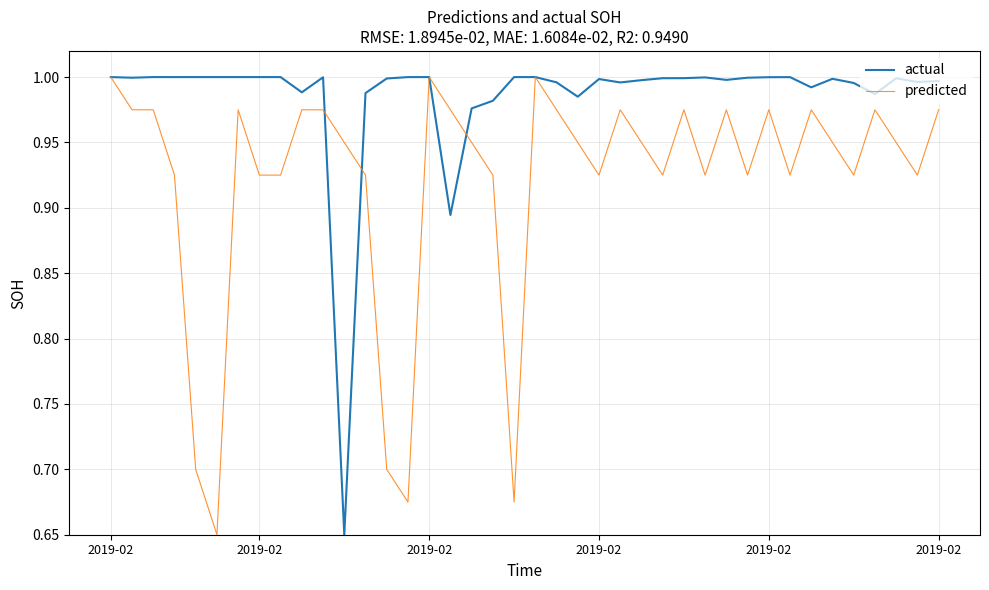

Rank the series by their average value, from highest to lowest.

actual, predicted